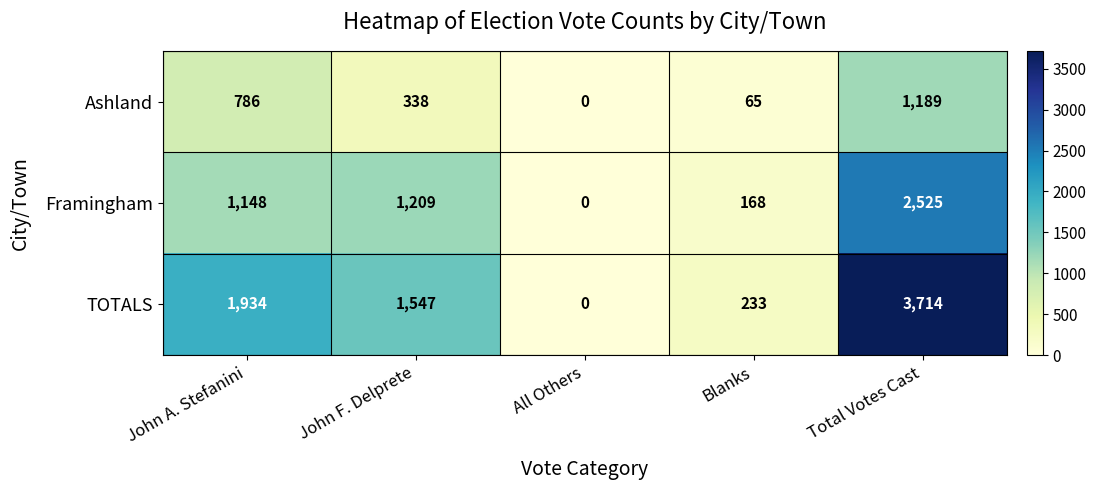

Which series has the largest range (max minus min)?

TOTALS